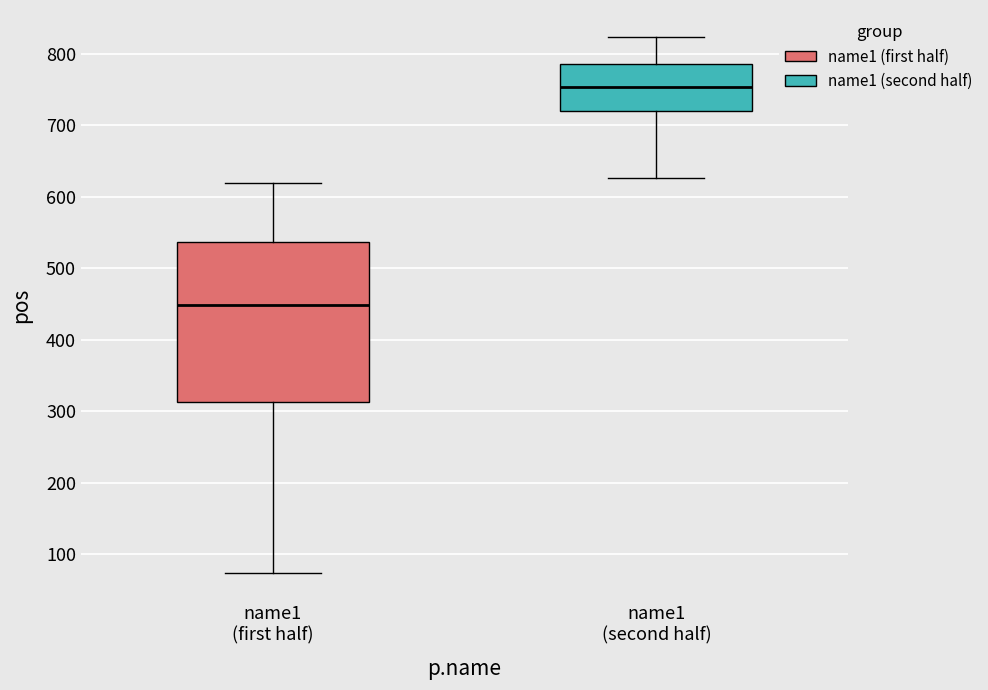

Where is the lower edge of the box for name1 (second half) on the y-axis? The values are not printed on the chart, so give them approximately, as read against the axis.

720